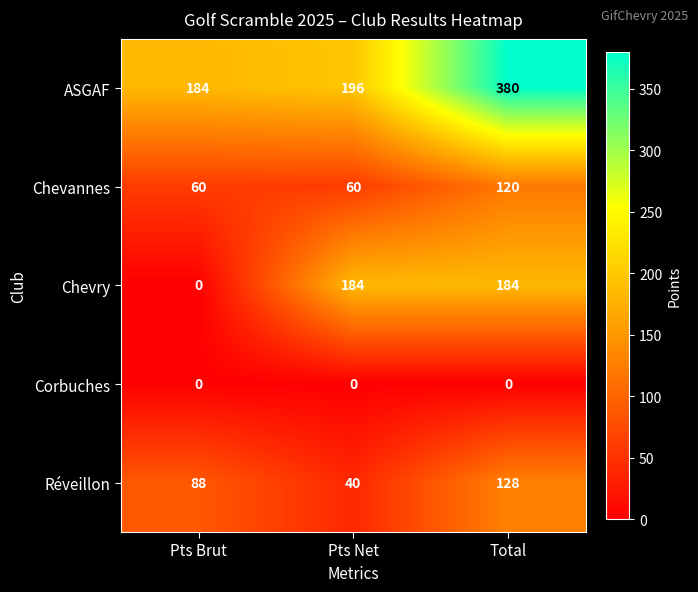

At which category does the chart reach its peak across all series?

Total